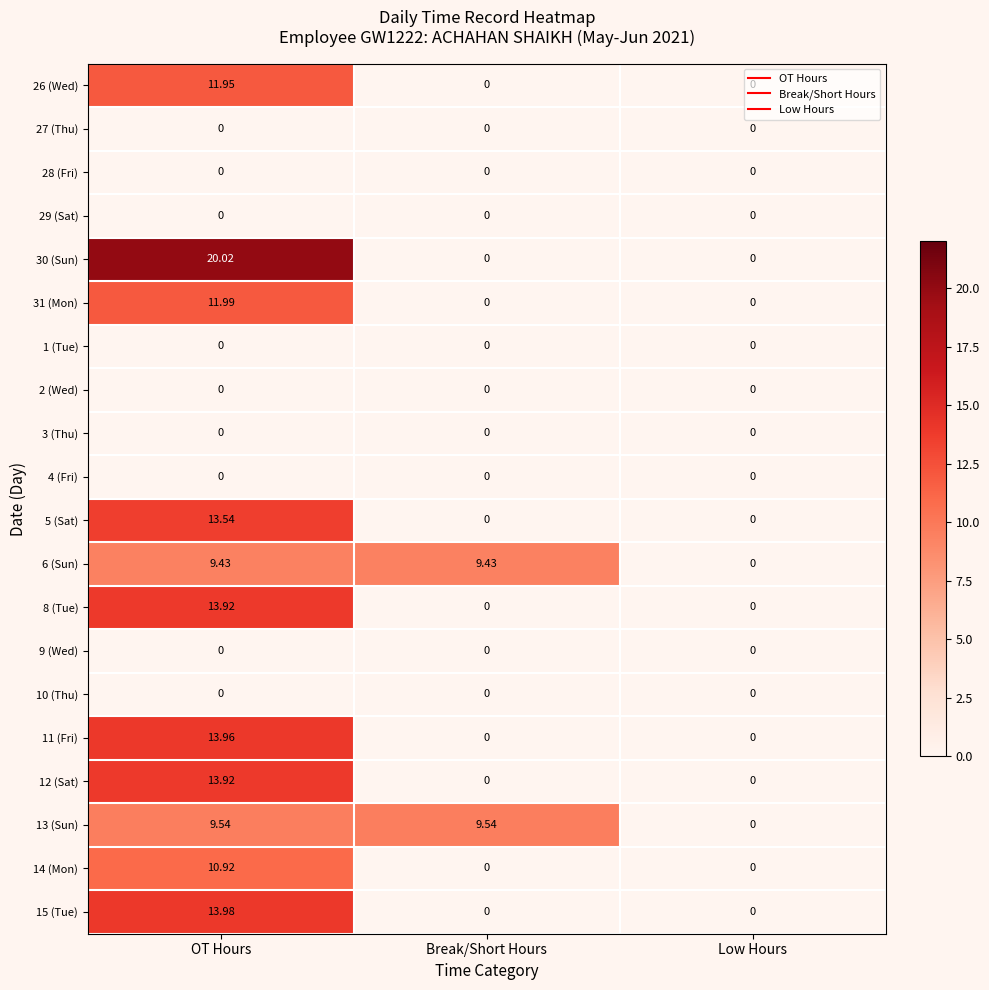

Count the number of categories in the chart.

3